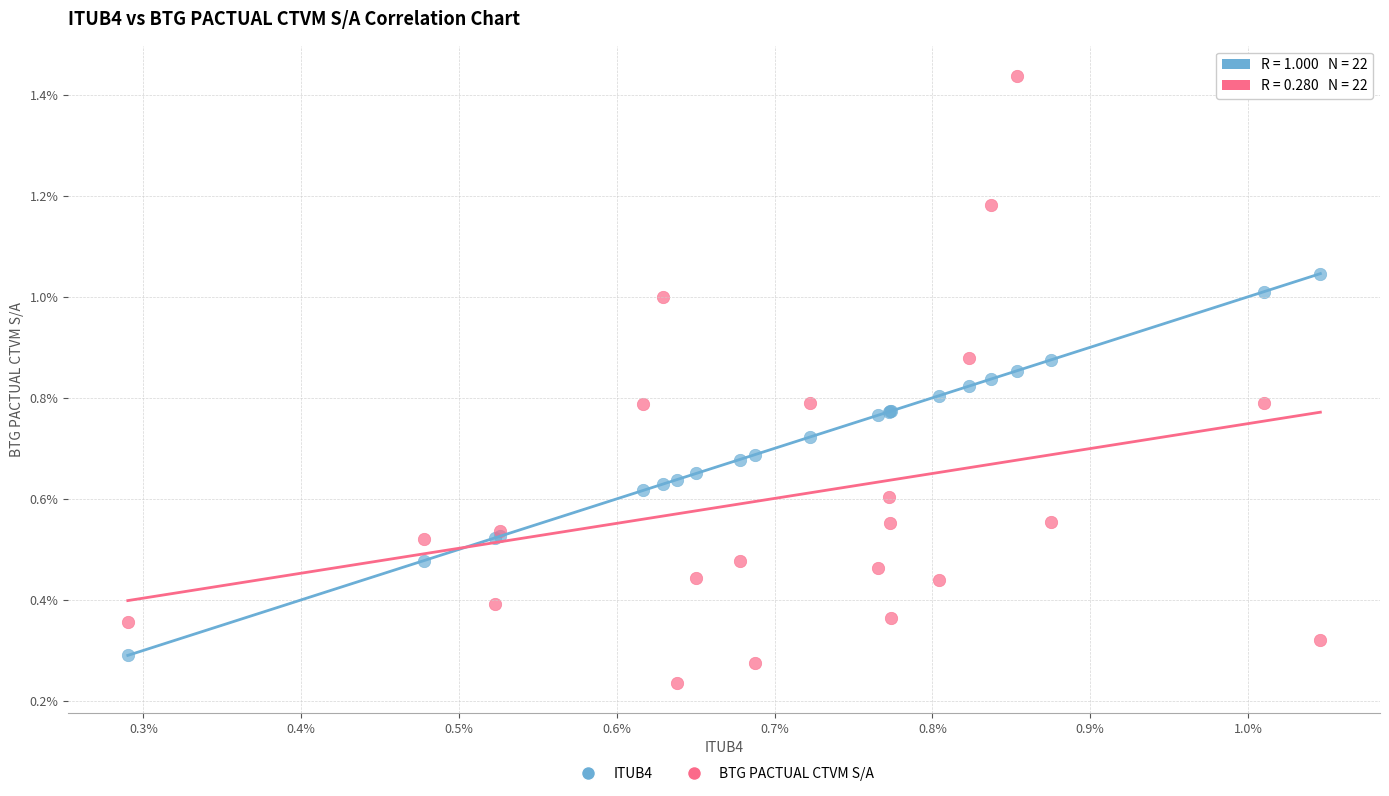

Which series reaches the minimum Y coordinate?

BTG PACTUAL CTVM S/A